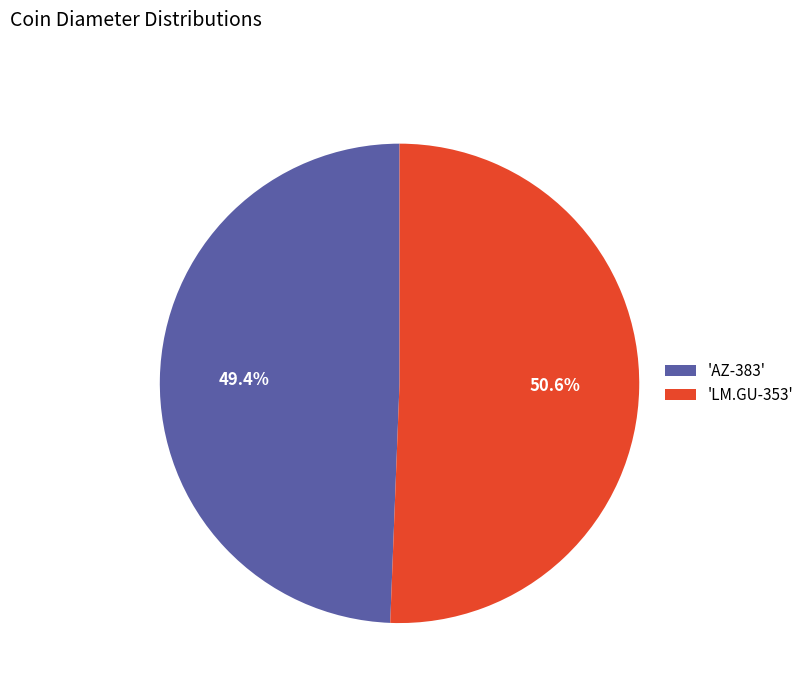

Between 'AZ-383' and 'LM.GU-353', which is larger?

'LM.GU-353'